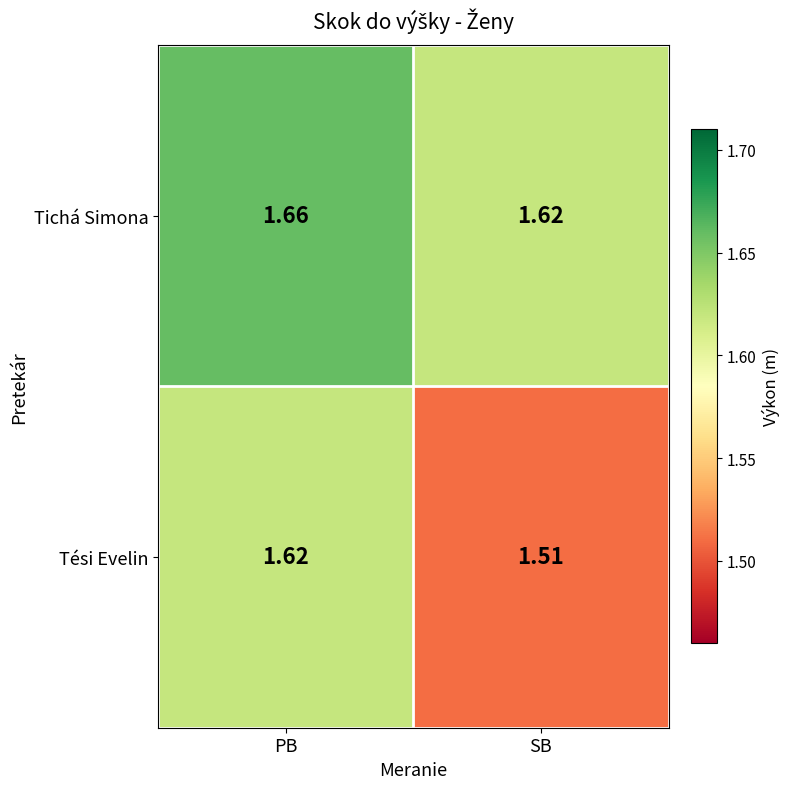

Which category has the lowest value in the Tichá Simona series?

SB